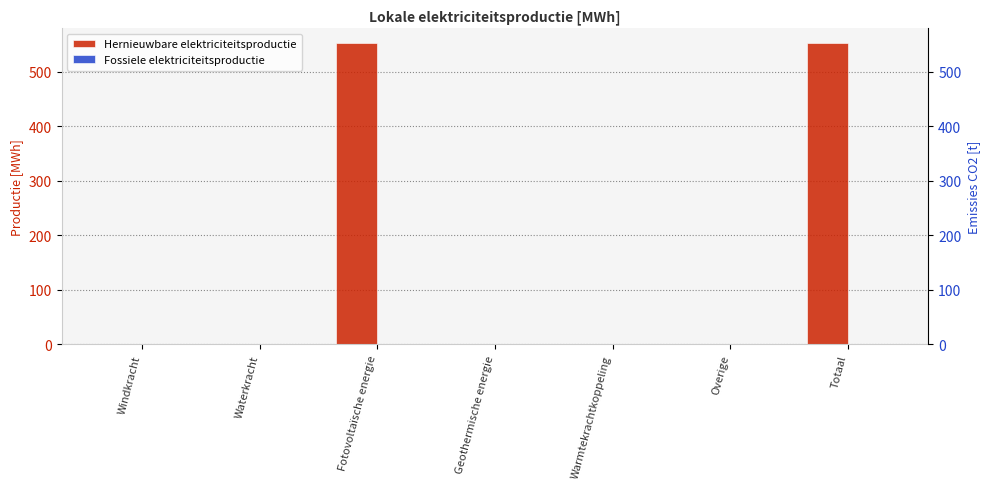

At which label does Fossiele elektriciteitsproductie reach its peak?

Windkracht